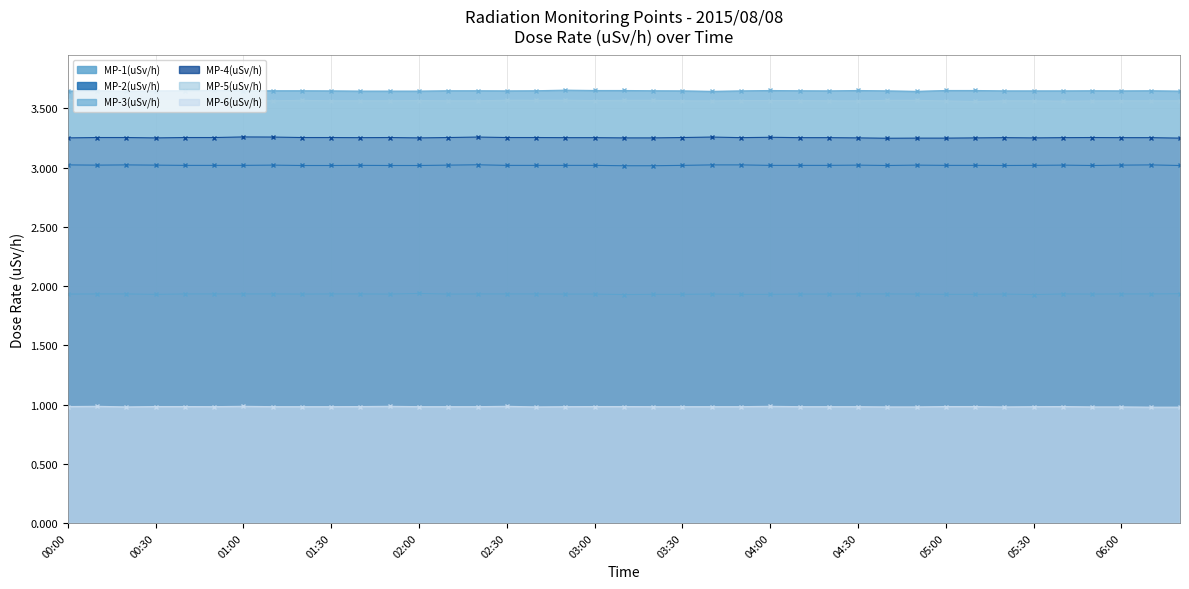

The MP-1(uSv/h) series shows 1.0 at 04:40. True or false?

False